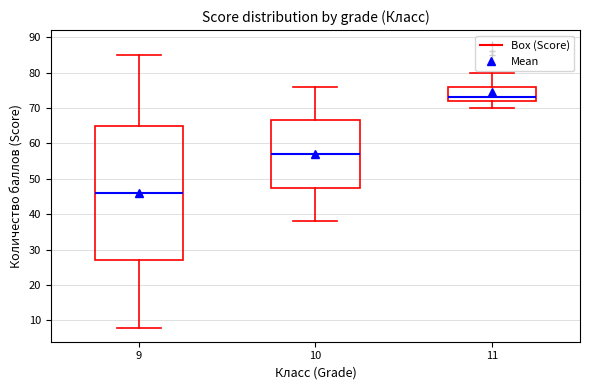

Reading left to right, read every box against the y-axis: the position of its median line, the range the box covers, and the ends of its whiskers. The values are not printed on the chart, so give them approximately, as read against the axis.

9: median 46, box 27 to 65, whiskers 8 to 85
10: median 57, box 48 to 67, whiskers 38 to 76
11: median 73, box 72 to 76, whiskers 70 to 80